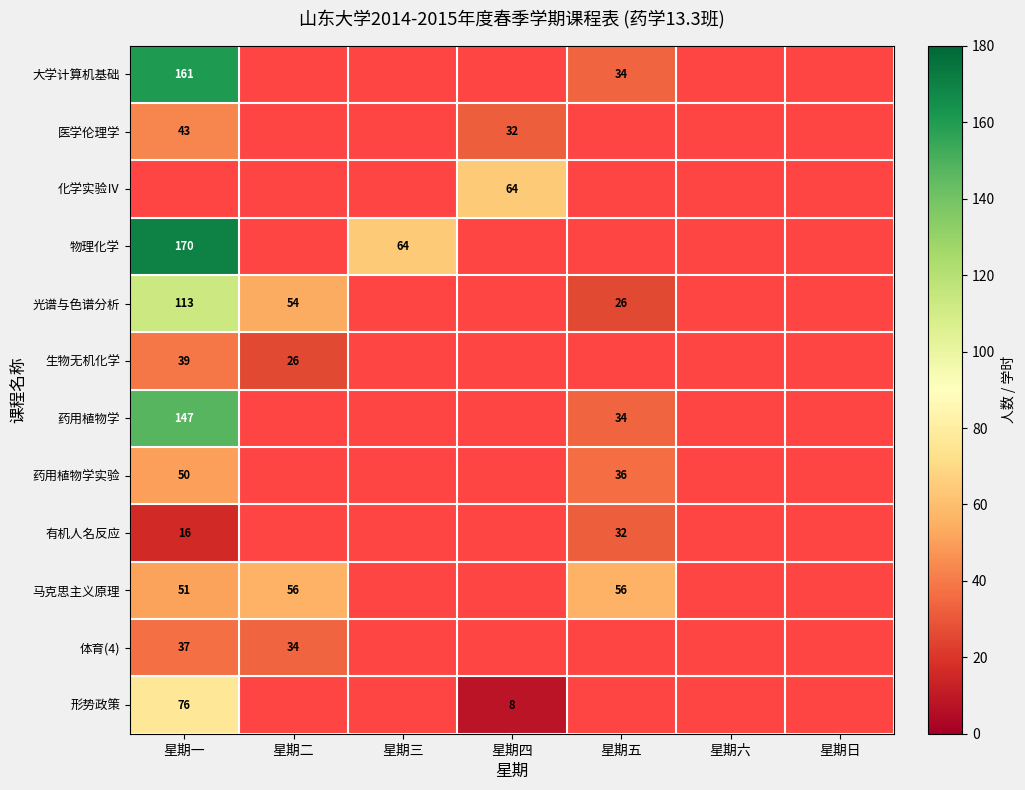

The 药用植物学实验 series shows 36 at 星期五. True or false?

True